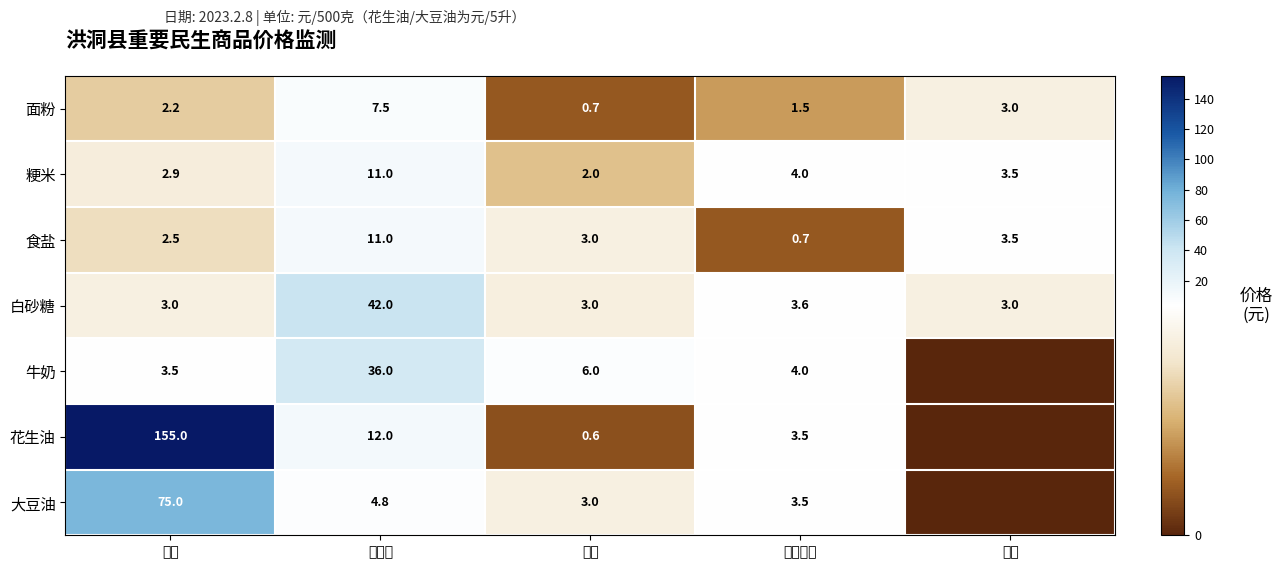

What is the average value of the 粳米 series?

4.7